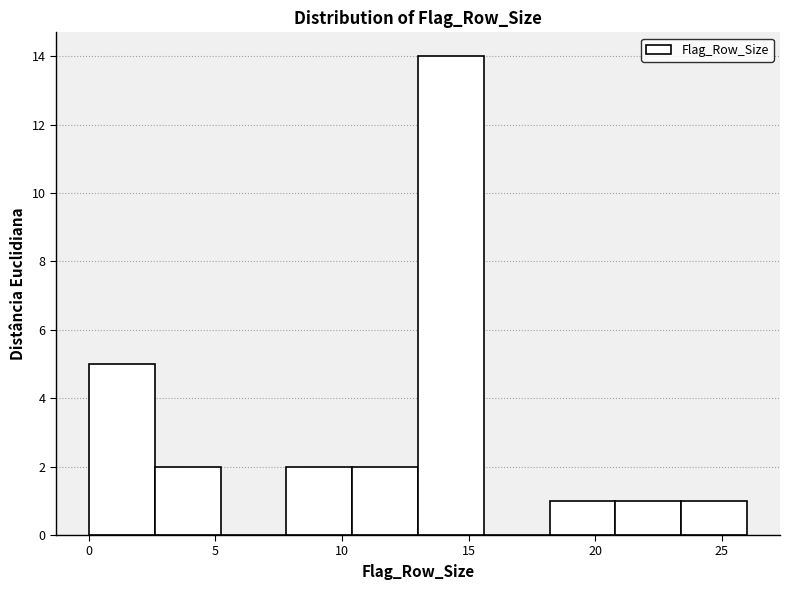

Which range on the x-axis has the tallest bar?

13.0 to 15.6